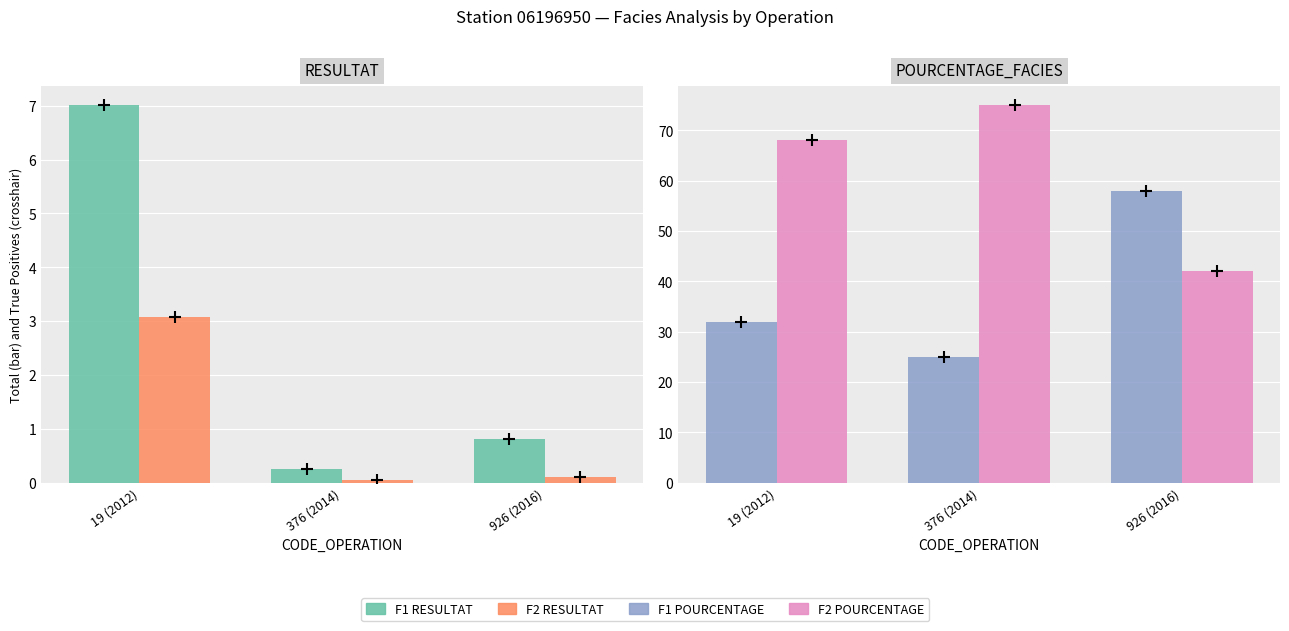

What is the value of the F2 RESULTAT bar at the 3rd from the left?

0.1